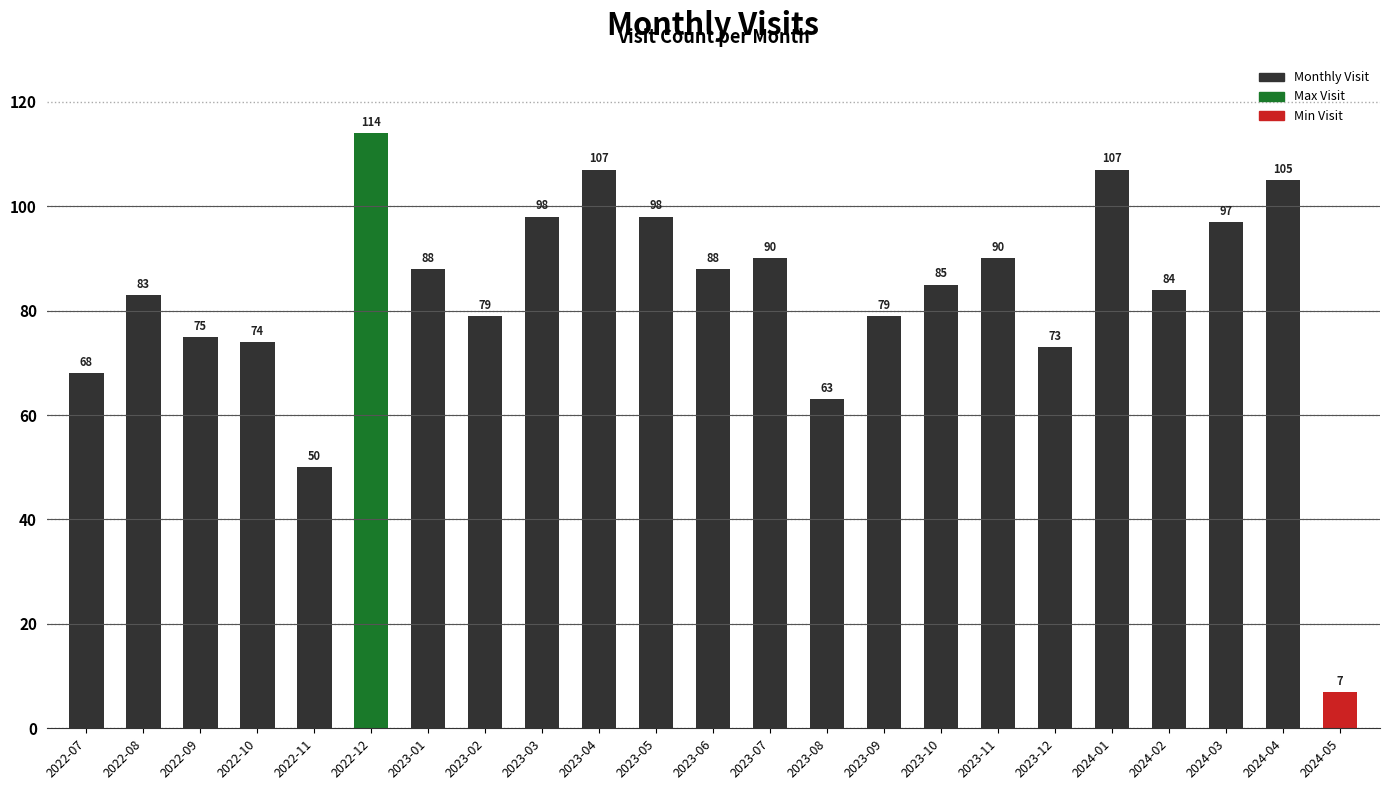

Reading left to right, transcribe all the data shown in this chart.

2022-07=68	2022-08=83	2022-09=75	2022-10=74	2022-11=50	2022-12=114	2023-01=88	2023-02=79	2023-03=98	2023-04=107	2023-05=98	2023-06=88	2023-07=90	2023-08=63	2023-09=79	2023-10=85	2023-11=90	2023-12=73	2024-01=107	2024-02=84	2024-03=97	2024-04=105	2024-05=7